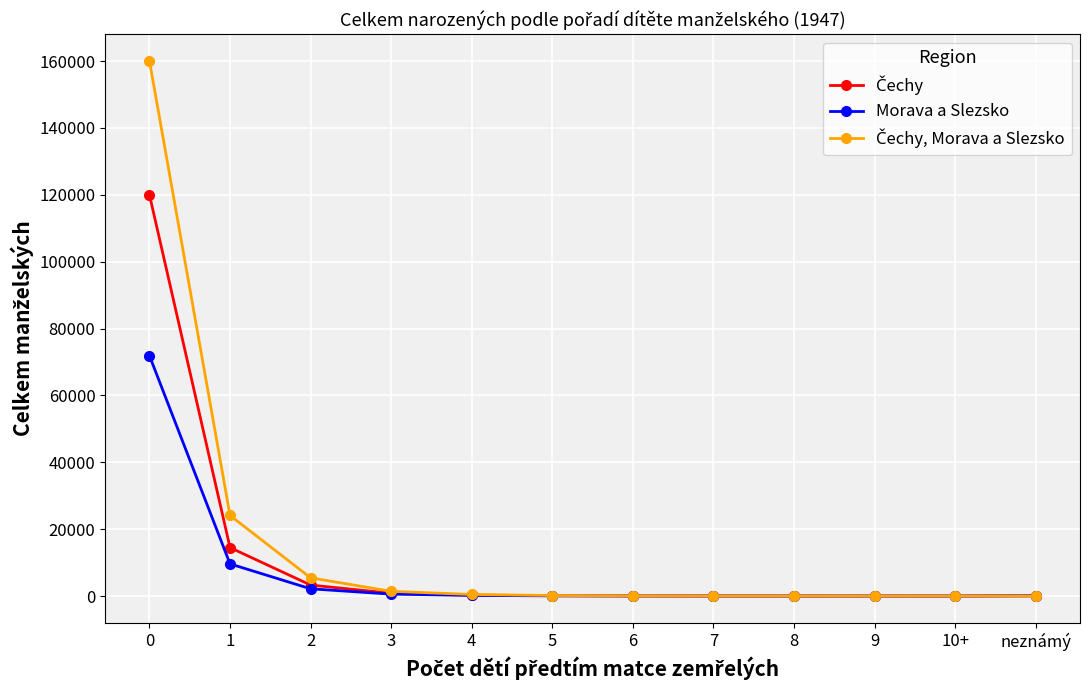

What is the maximum value shown in the chart?

160018